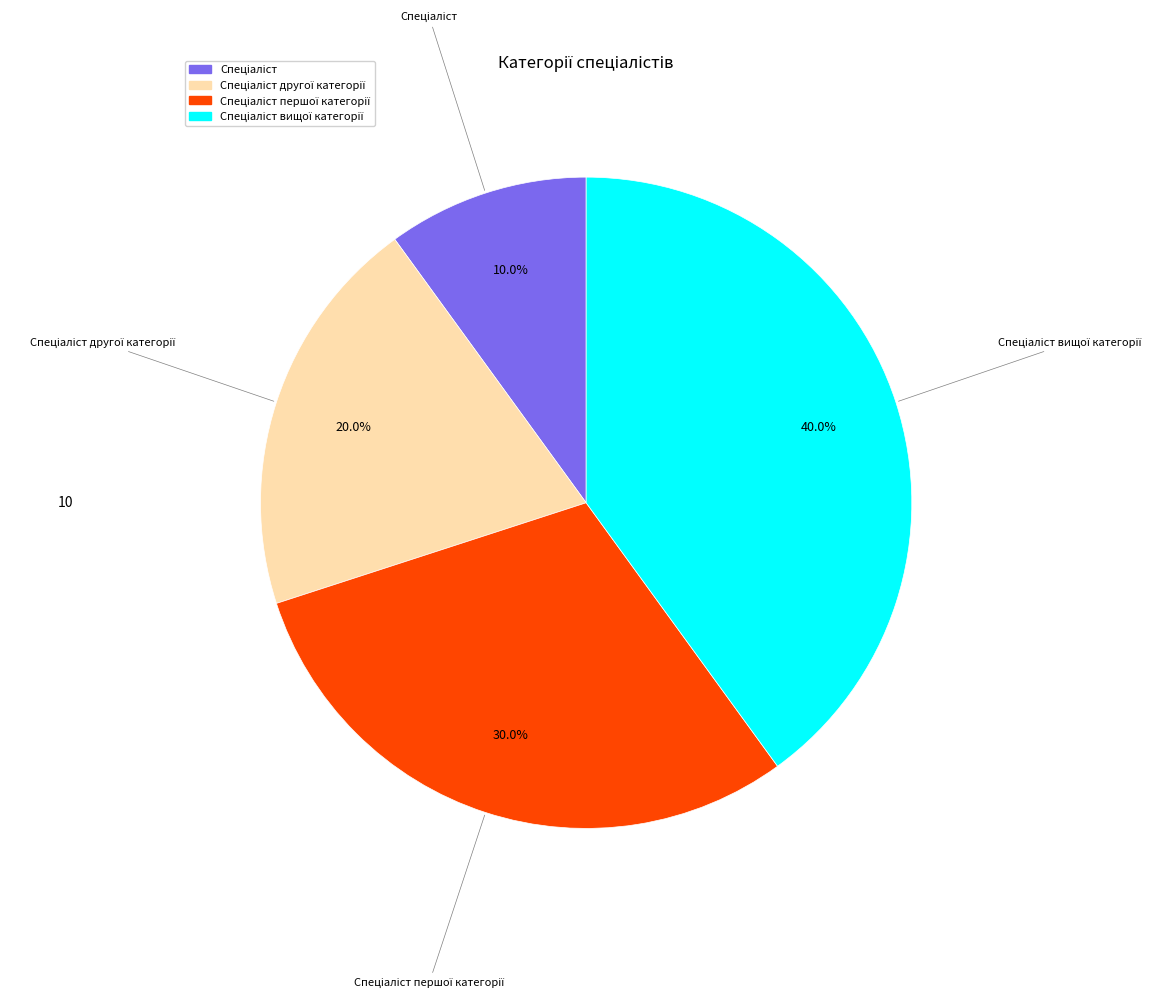

Is there a majority slice in this chart?

No